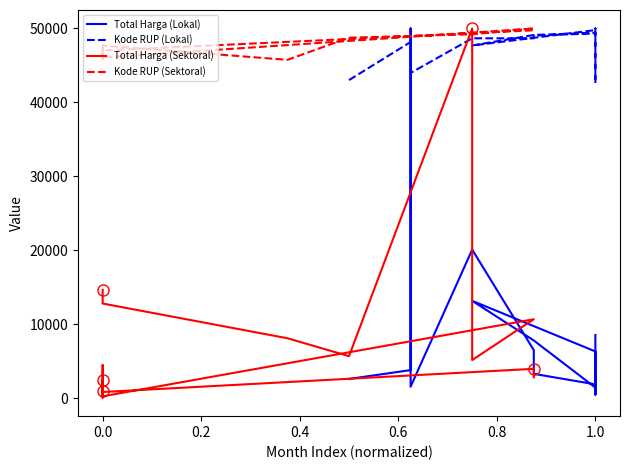

How many series are shown in this chart?

4